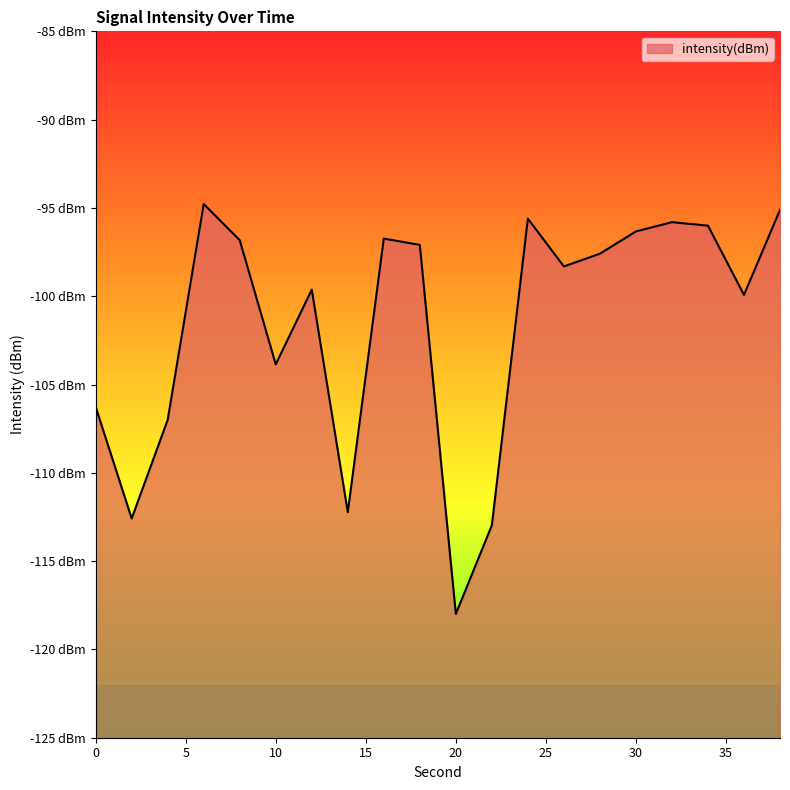

Reading left to right, transcribe all the data shown in this chart.

0=-106.3	2=-112.6	4=-107.0	6=-94.8	8=-96.8	10=-103.9	12=-99.6	14=-112.2	16=-96.7	18=-97.1	20=-118.0	22=-113.0	24=-95.6	26=-98.3	28=-97.6	30=-96.3	32=-95.8	34=-96.0	36=-99.9	38=-95.1